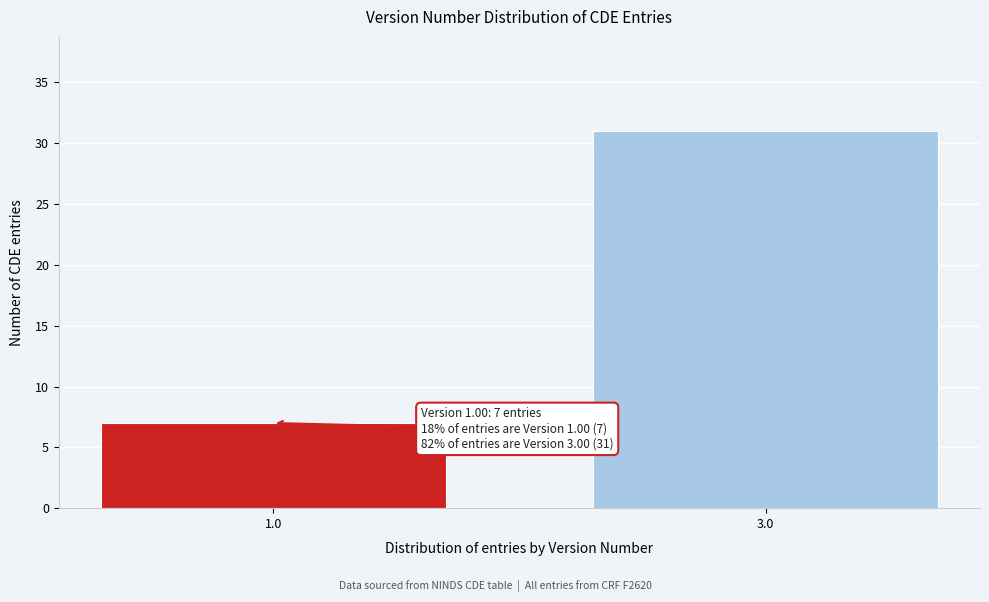

Reading left to right, extract all data points from this chart.

1.0=7	3.0=31